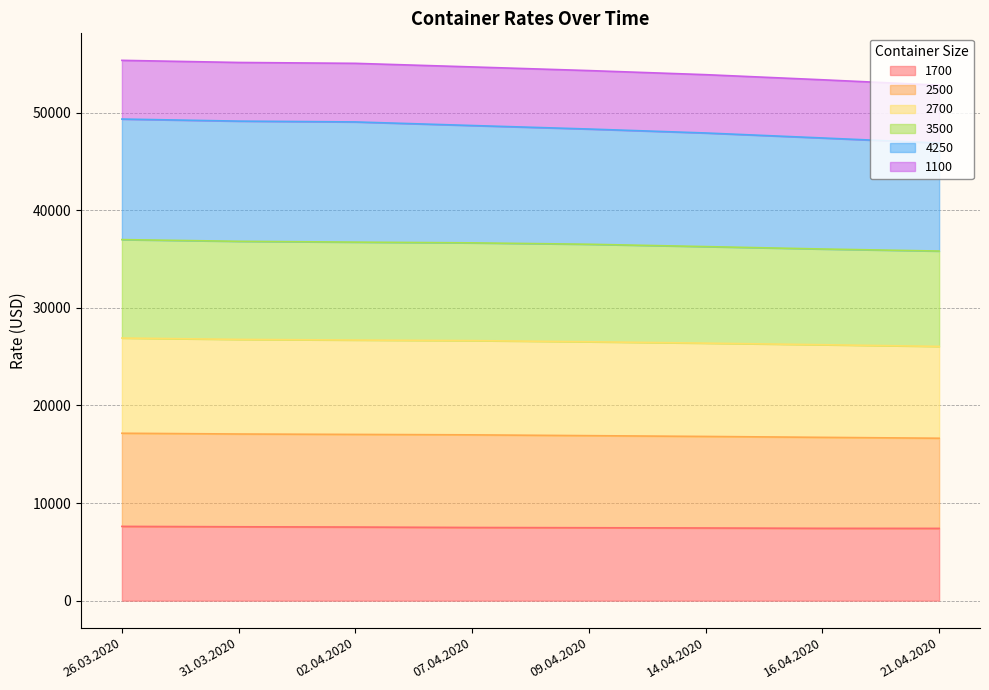

What is the total value across all series at 09.04.2020?

54300